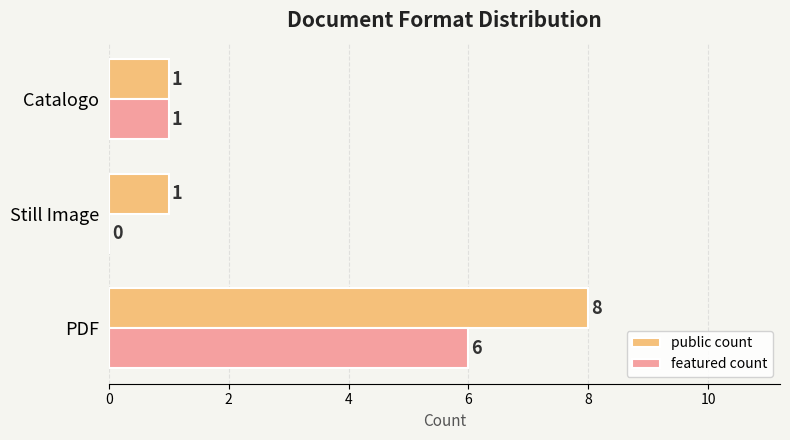

Count the number of categories in the chart.

3